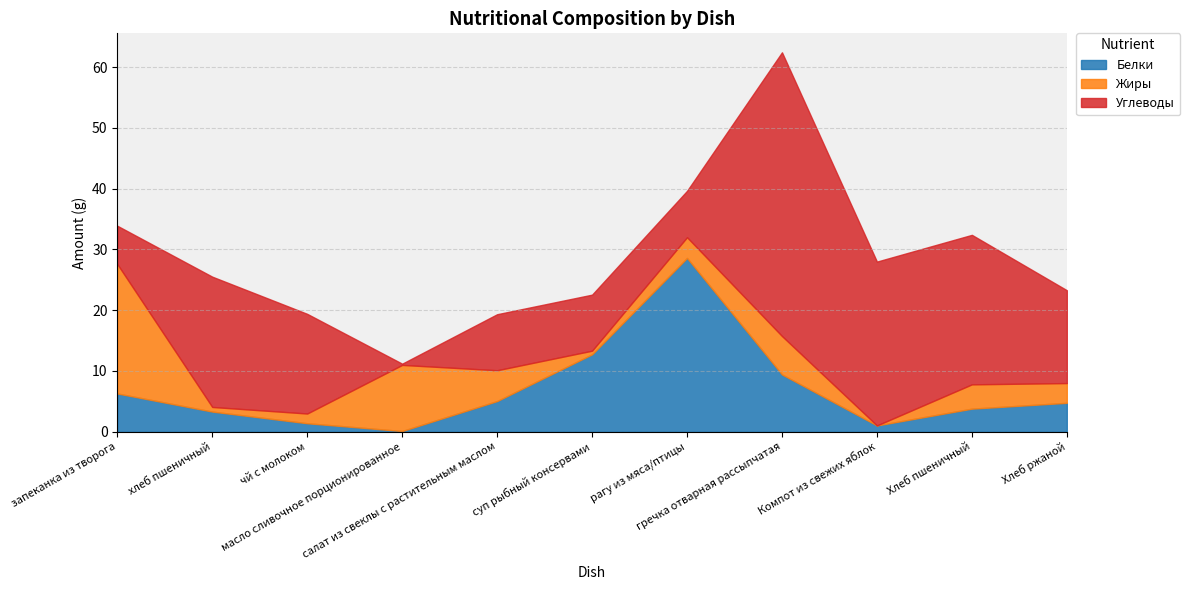

What position from the right is хлеб пшеничный?

10